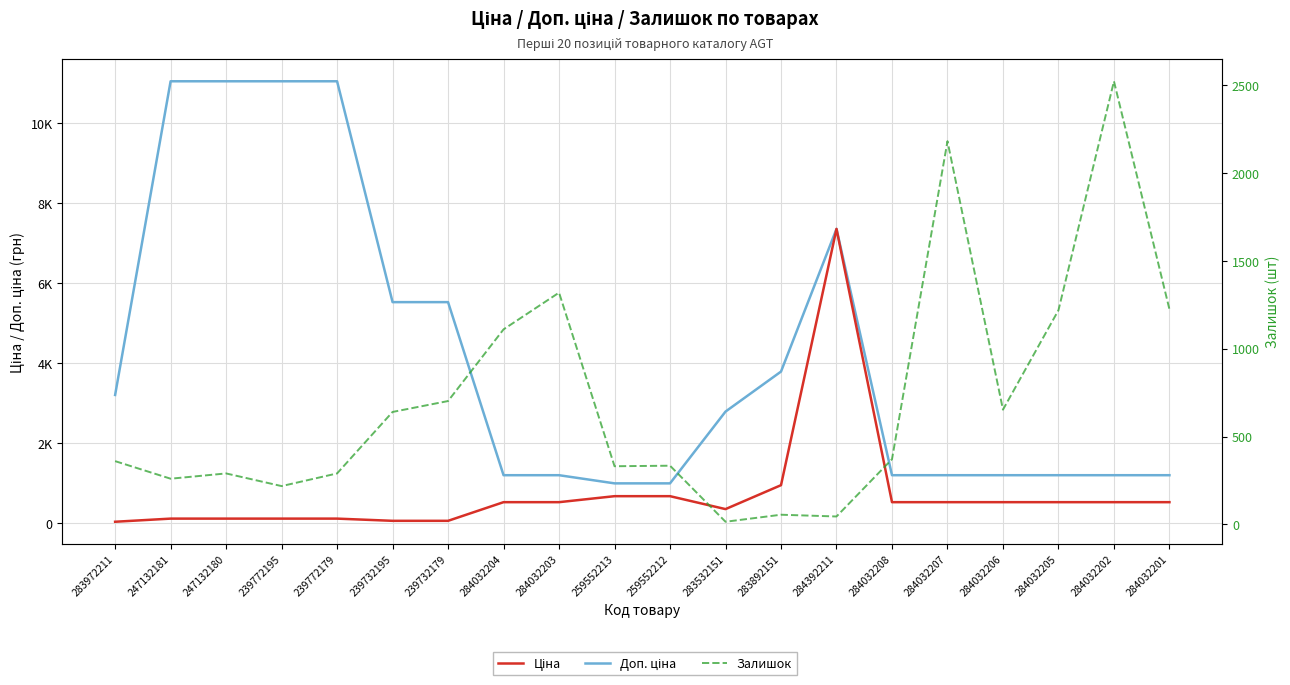

The Залишок series shows 2522.0 at 284032202. True or false?

True